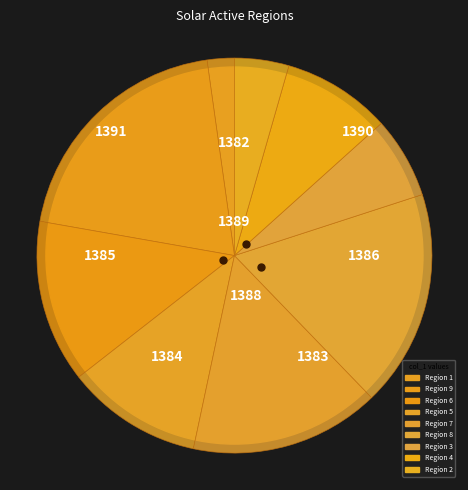

How many slices are in this pie chart?

9